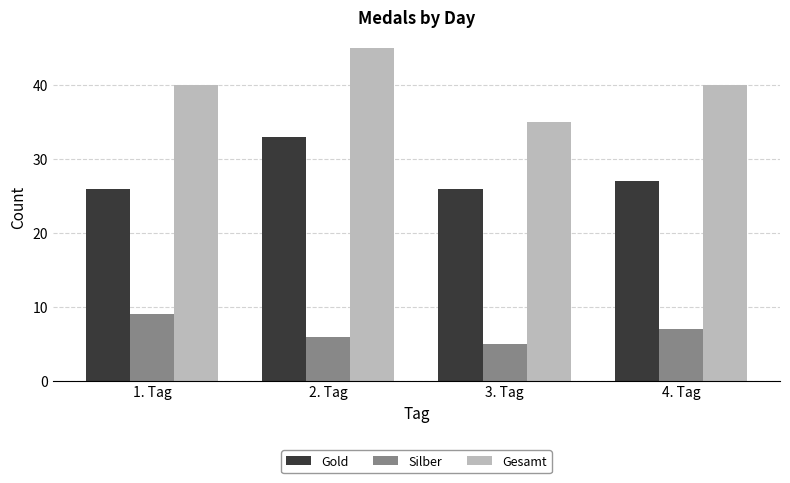

At how many categories does at least one series exceed 32?

4